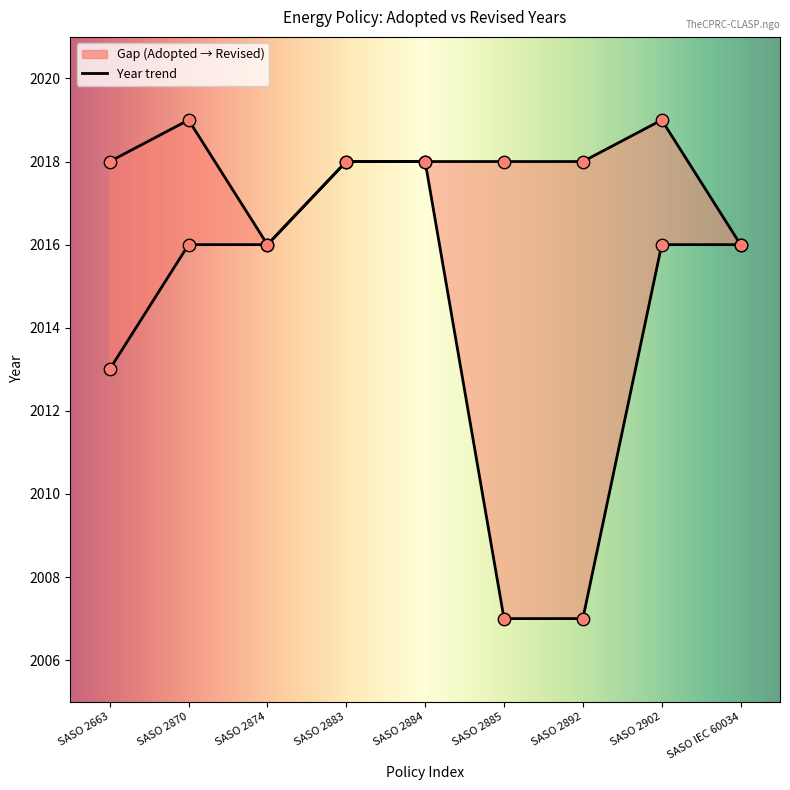

Approximately how many times larger is the value at SASO 2870 compared to SASO 2892?

1.0